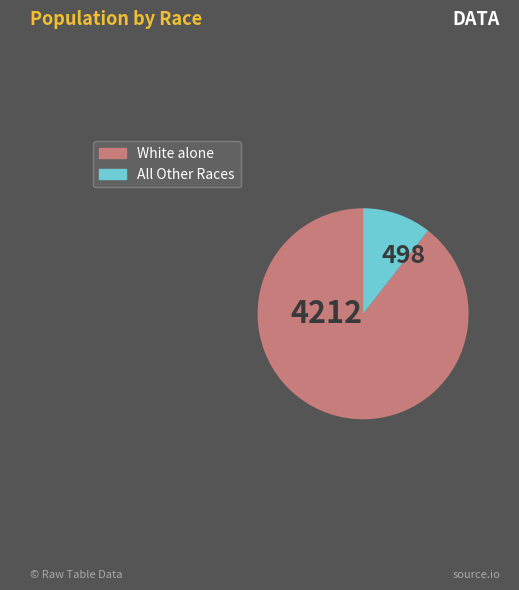

Is there a majority slice in this chart?

Yes